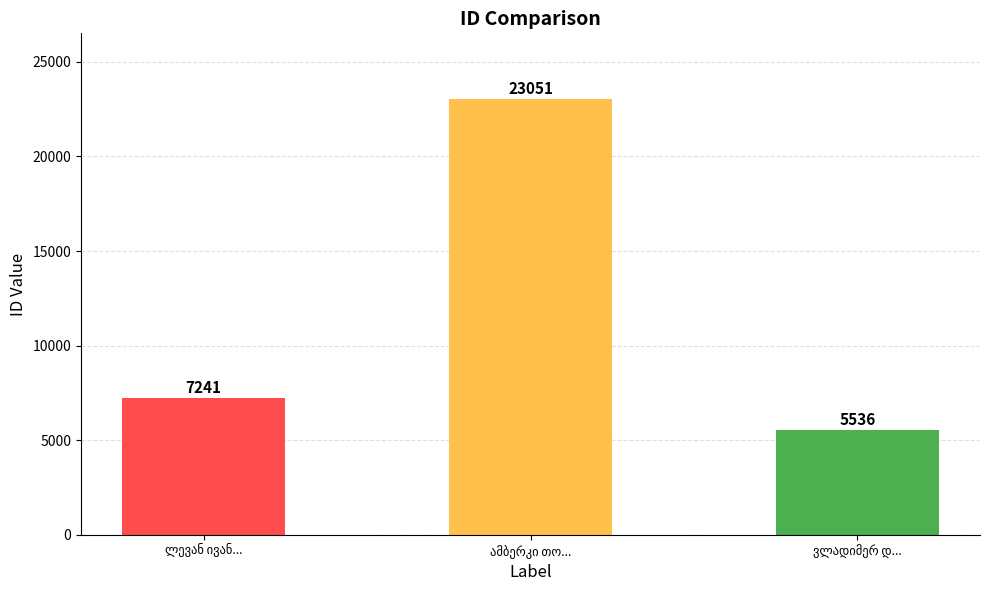

Reading right to left, extract all data points from this chart.

5536	23051	7241